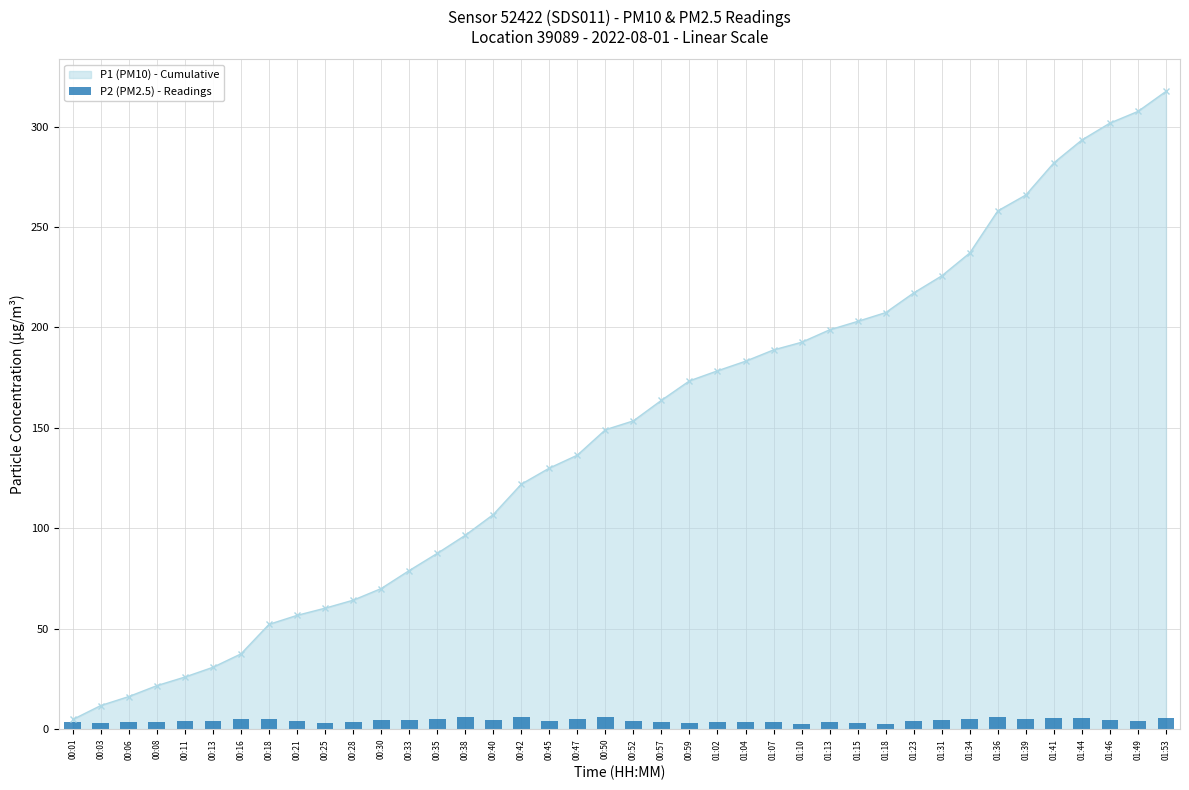

Read the value at 01:15.

2.9